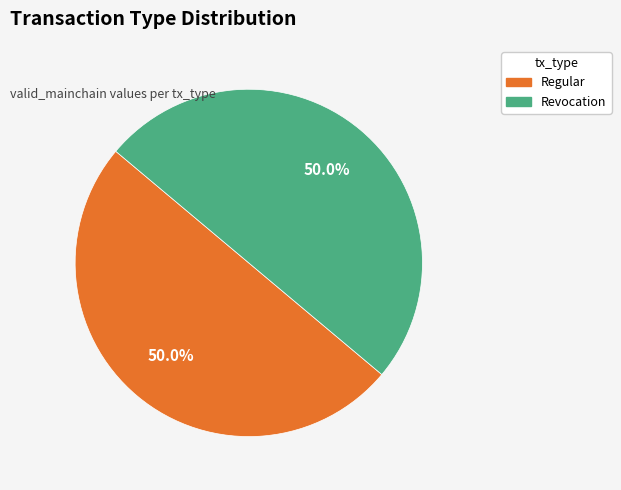

Count the number of slices in the pie.

2